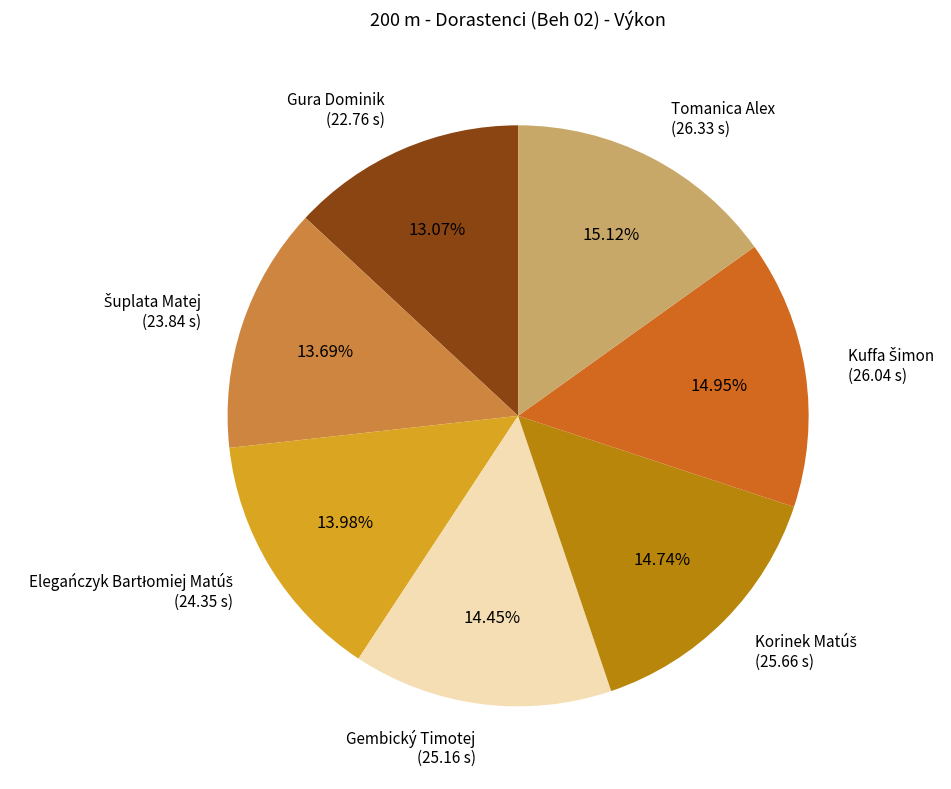

Is there a majority slice in this chart?

No